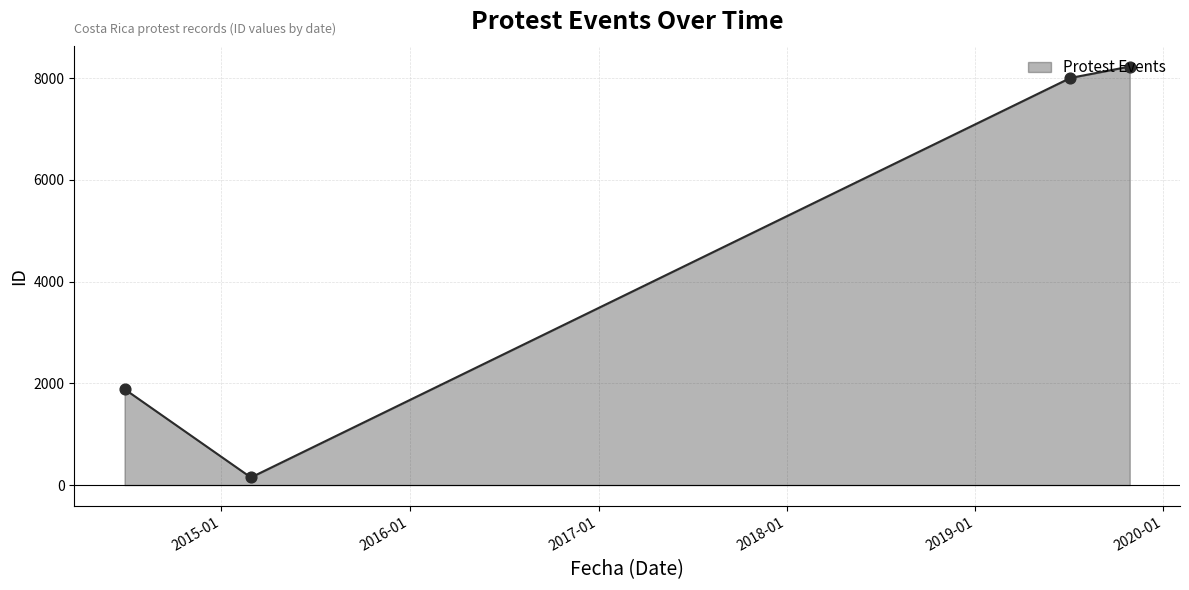

What is the difference between the maximum and minimum values?

8079